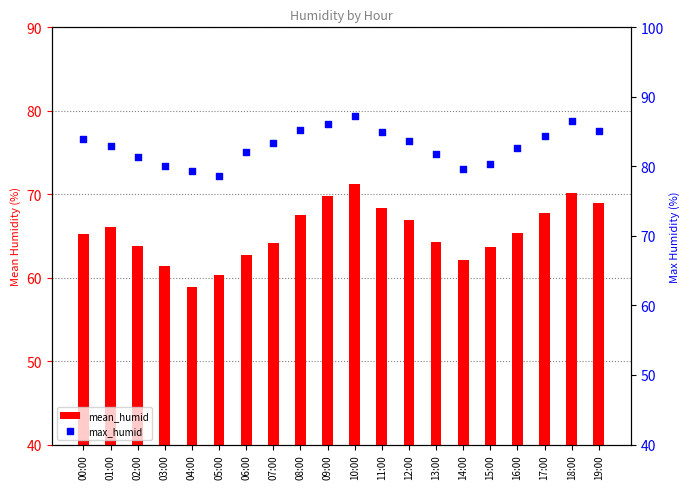

What are all the series names shown in the legend?

mean_humid, max_humid